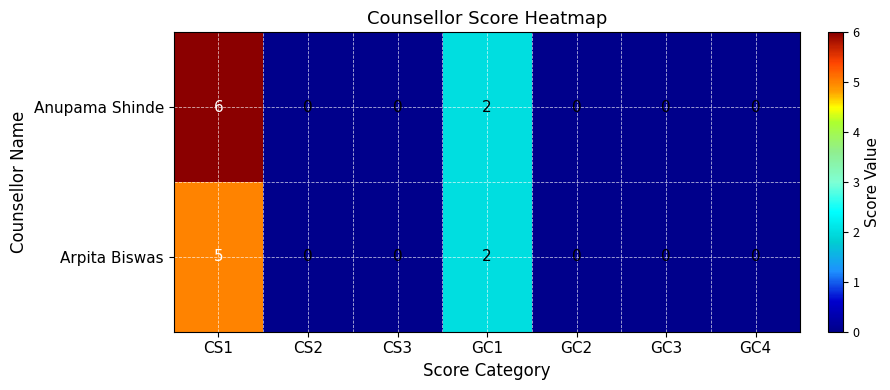

What is the difference between the maximum and minimum values in the Arpita Biswas series?

5